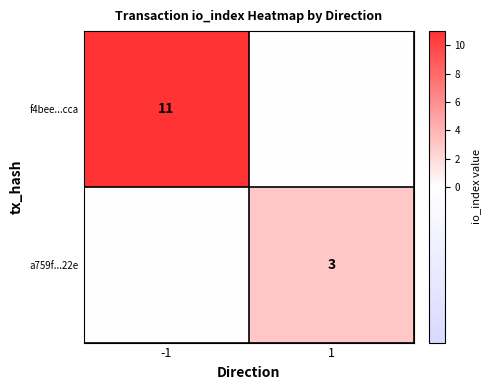

The f4bee...cca series shows 11 at -1. True or false?

True